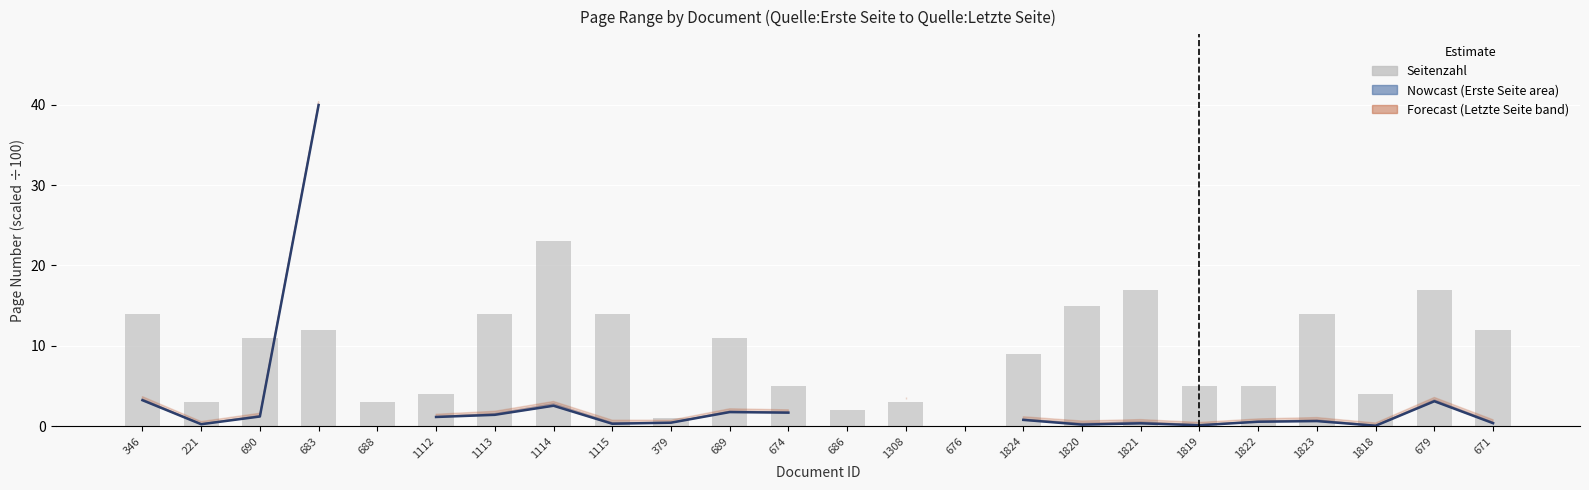

What is the sum of the values at 1113 and 1818?

18